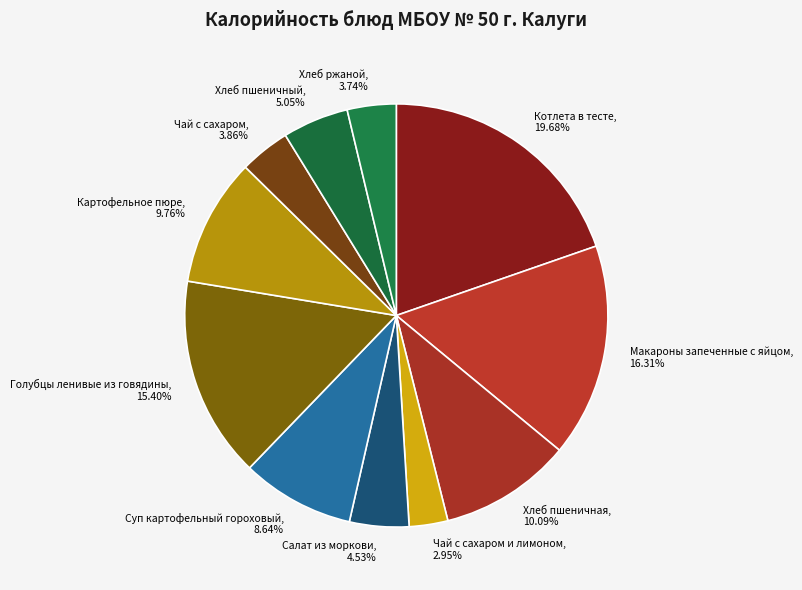

What percentage is the Хлеб ржаной slice, to the nearest percent?

4%